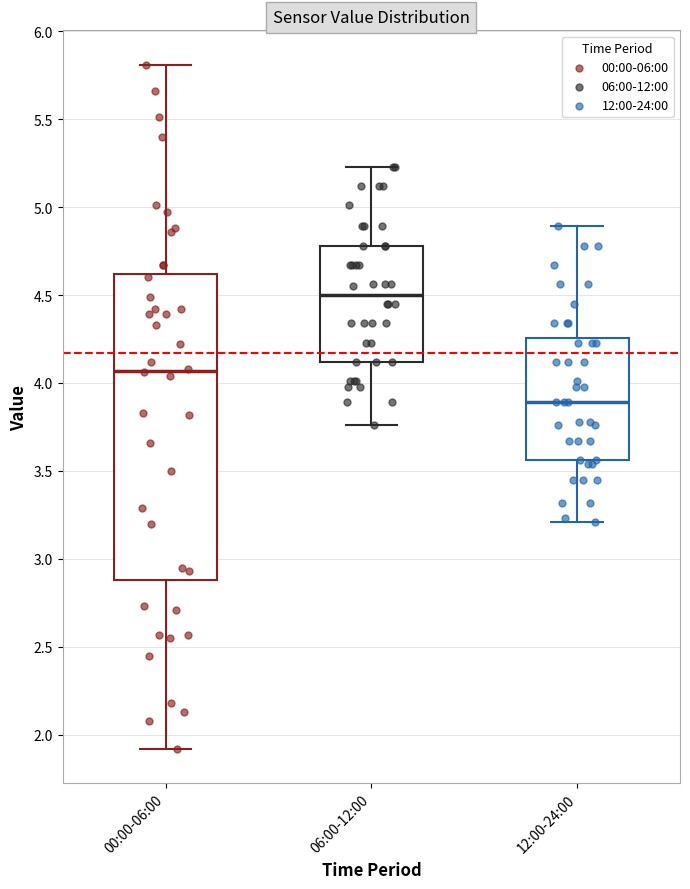

Reading left to right, transcribe this box plot: for each box, give where its median line is, the range the box spans, and where its two whiskers end, as read against the y-axis. The values are not printed on the chart, so give them approximately, as read against the axis.

00:00-06:00: median 4.05, box 2.90 to 4.60, whiskers 1.90 to 5.80
06:00-12:00: median 4.50, box 4.10 to 4.80, whiskers 3.75 to 5.25
12:00-24:00: median 3.90, box 3.55 to 4.25, whiskers 3.20 to 4.90